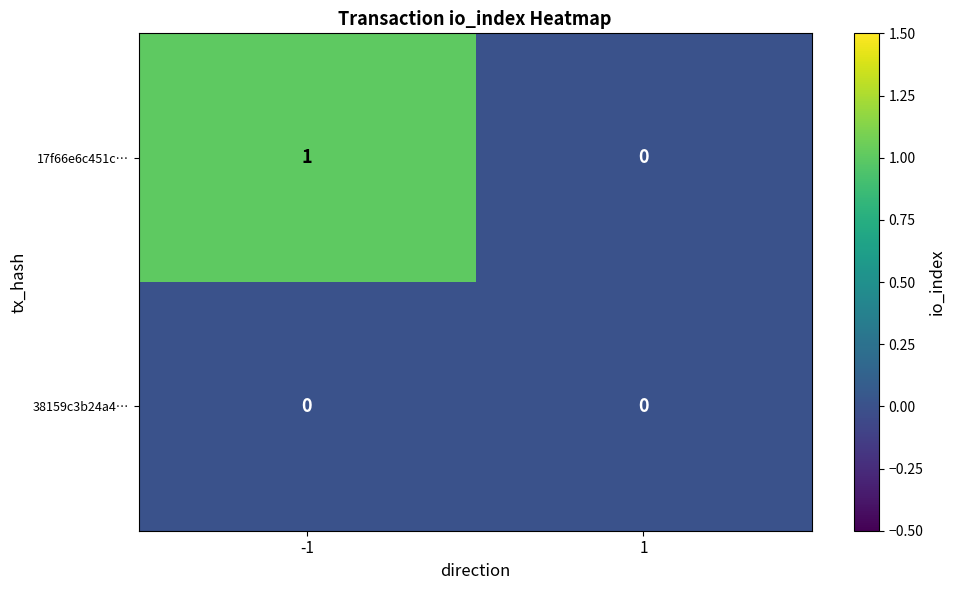

Reading right to left, list all the values displayed in this chart.

17f66e6c451c…: 0	1
38159c3b24a4…: 0	0